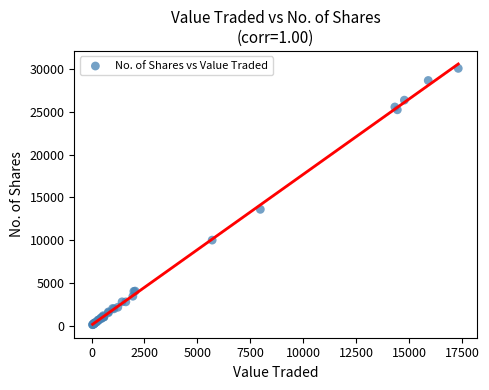

What Y value in the scatter plot is closest to 15100?

13600